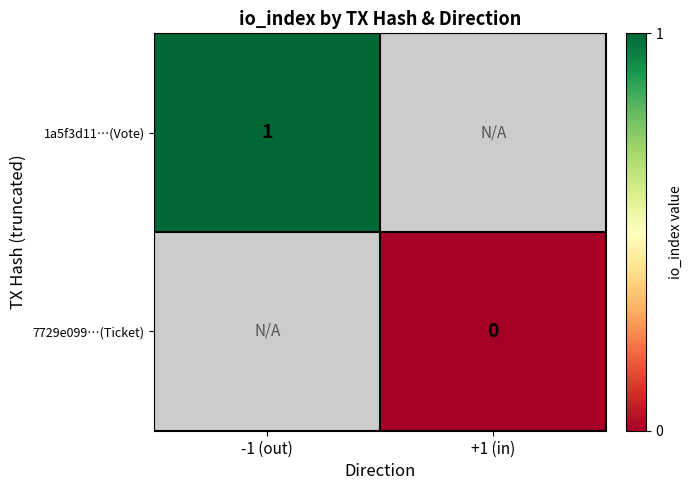

The value of 1a5f3d11…(Vote) at -1 (out) is 1. True or false?

True